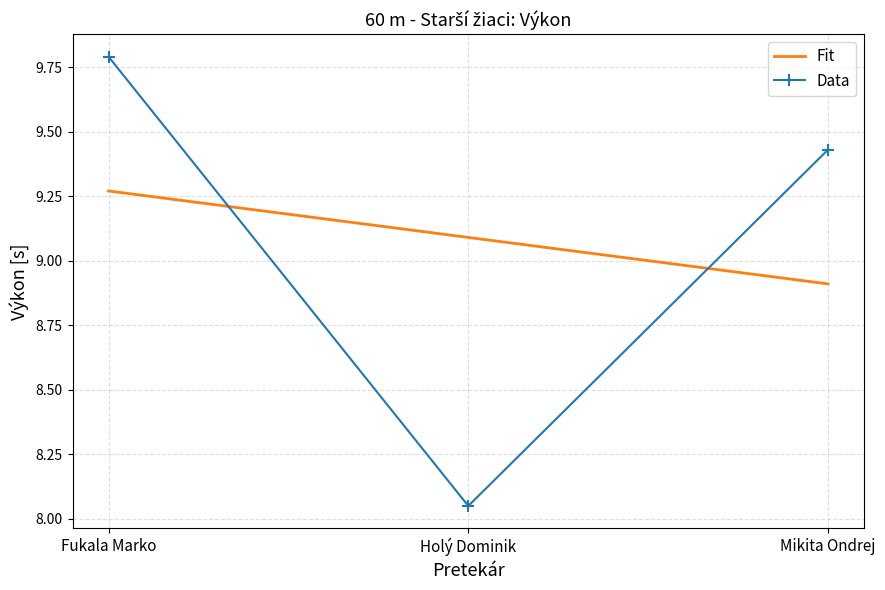

Which series changed the most between Holý Dominik and Mikita Ondrej?

Data